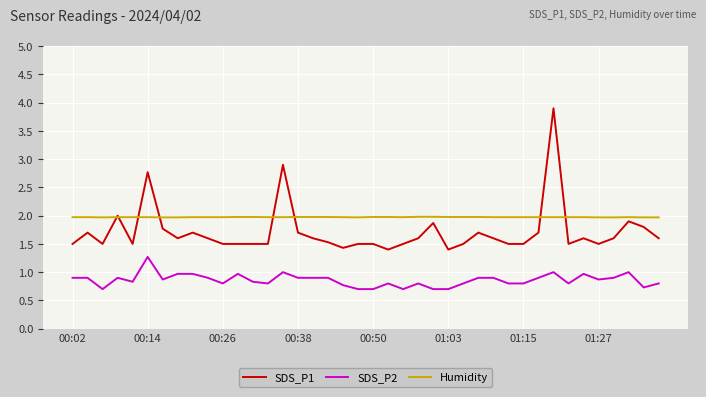

True or false: SDS_P2 and SDS_P1 intersect in this chart.

False